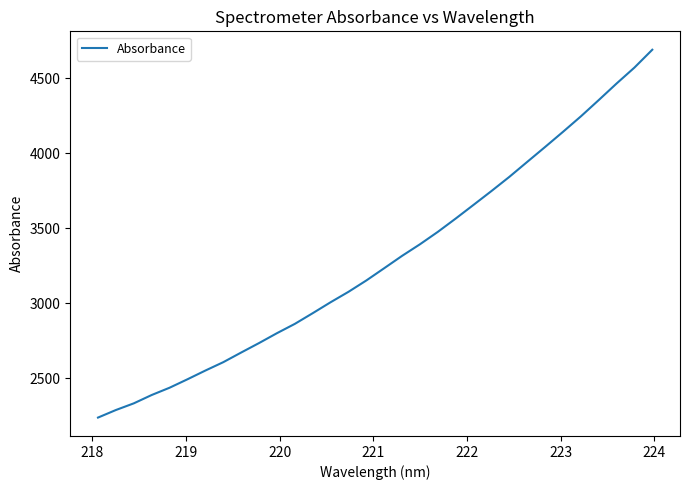

What is the greatest value displayed?

4690.6